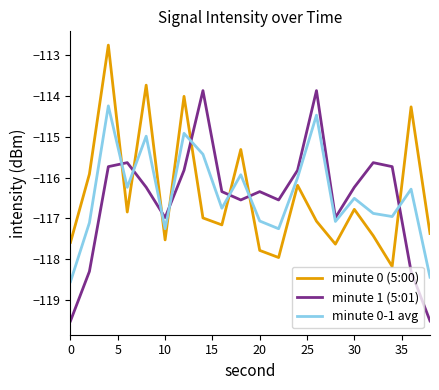

What is the minimum value shown in the chart?

-119.5